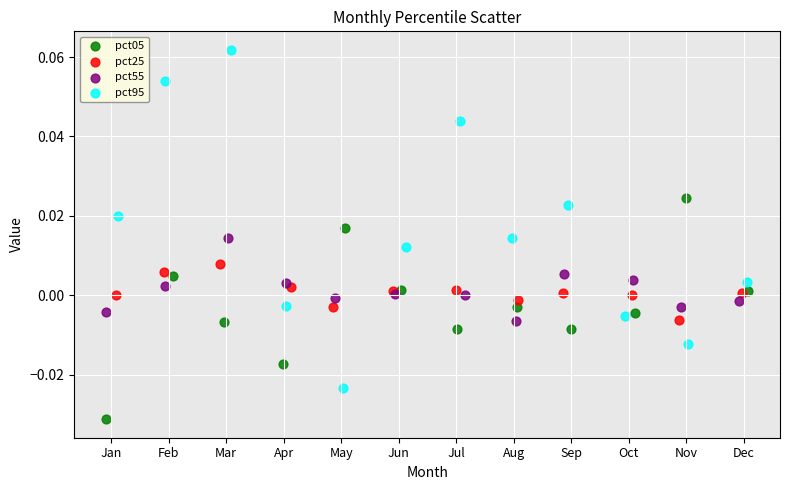

Which series reaches the maximum Y coordinate?

pct95